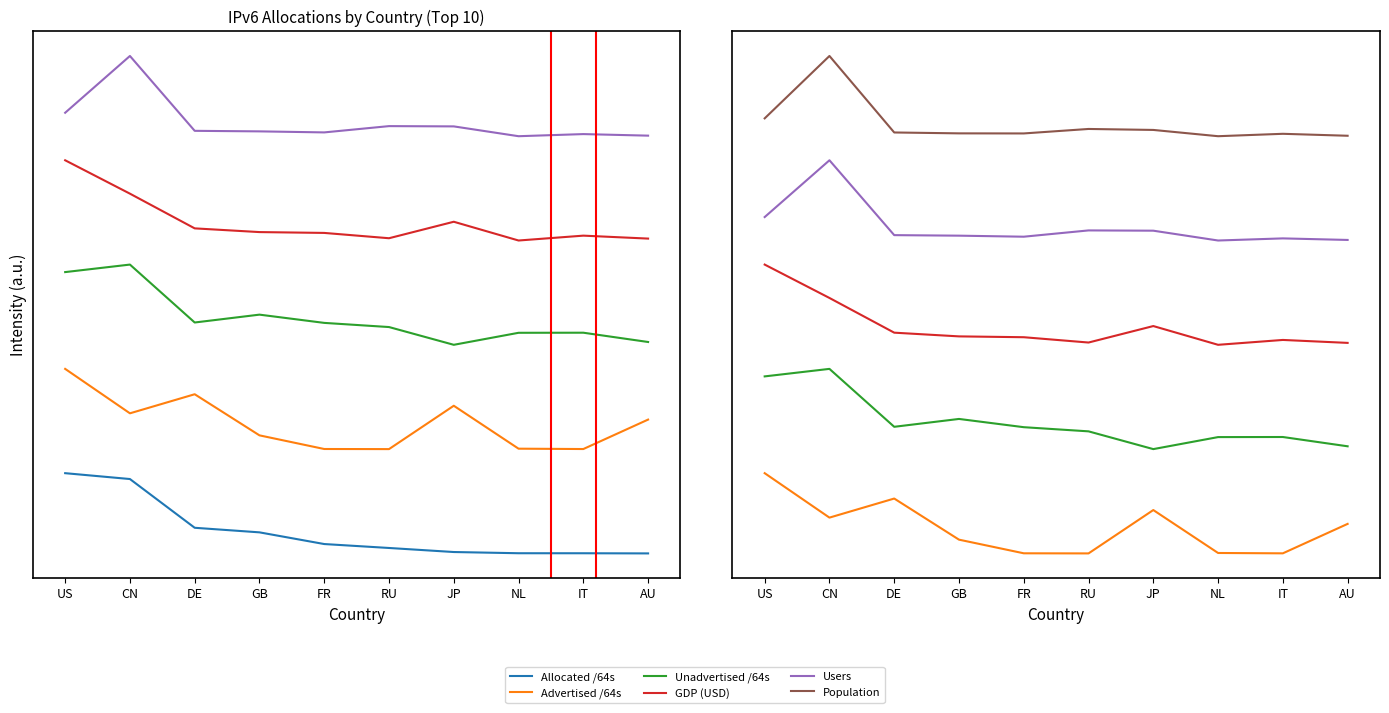

How many interior local valleys does the Unadvertised /64s series have?

2